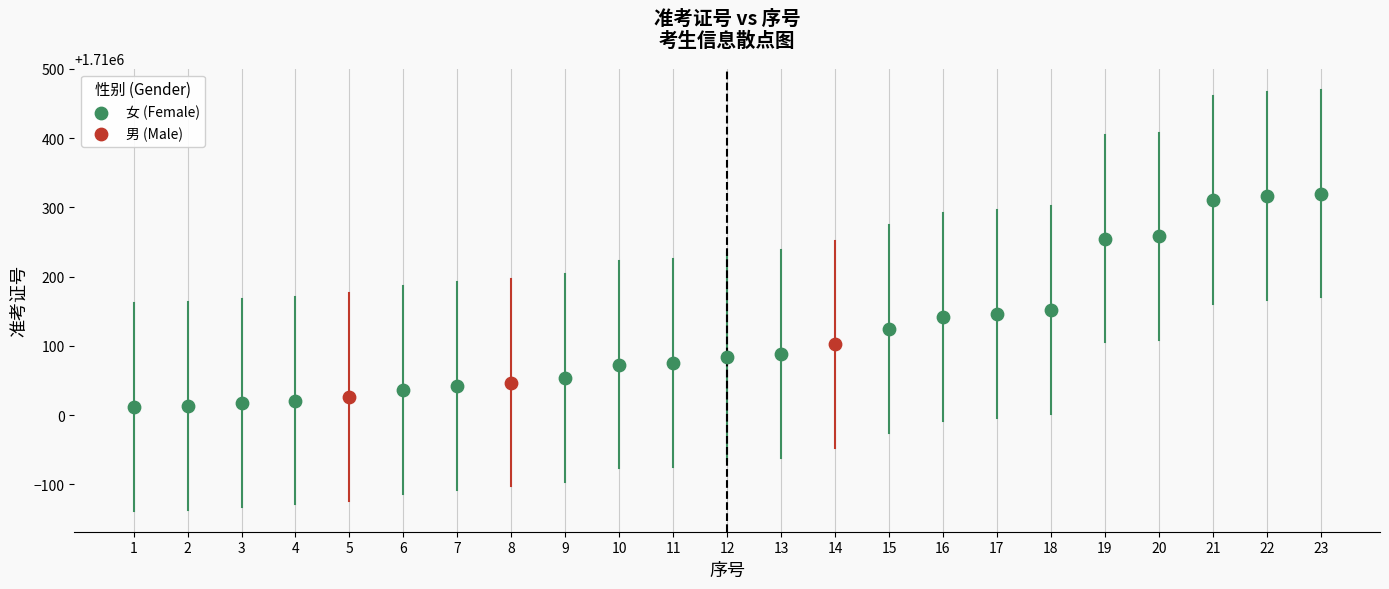

Which series reaches the maximum Y coordinate?

女 (Female)